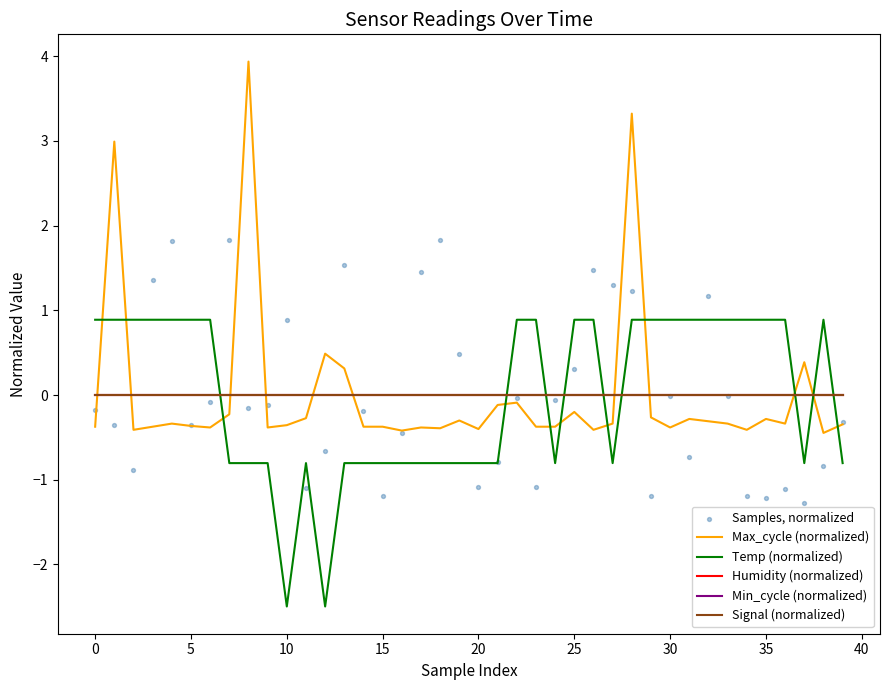

At which category is the sum across all series the highest?

28